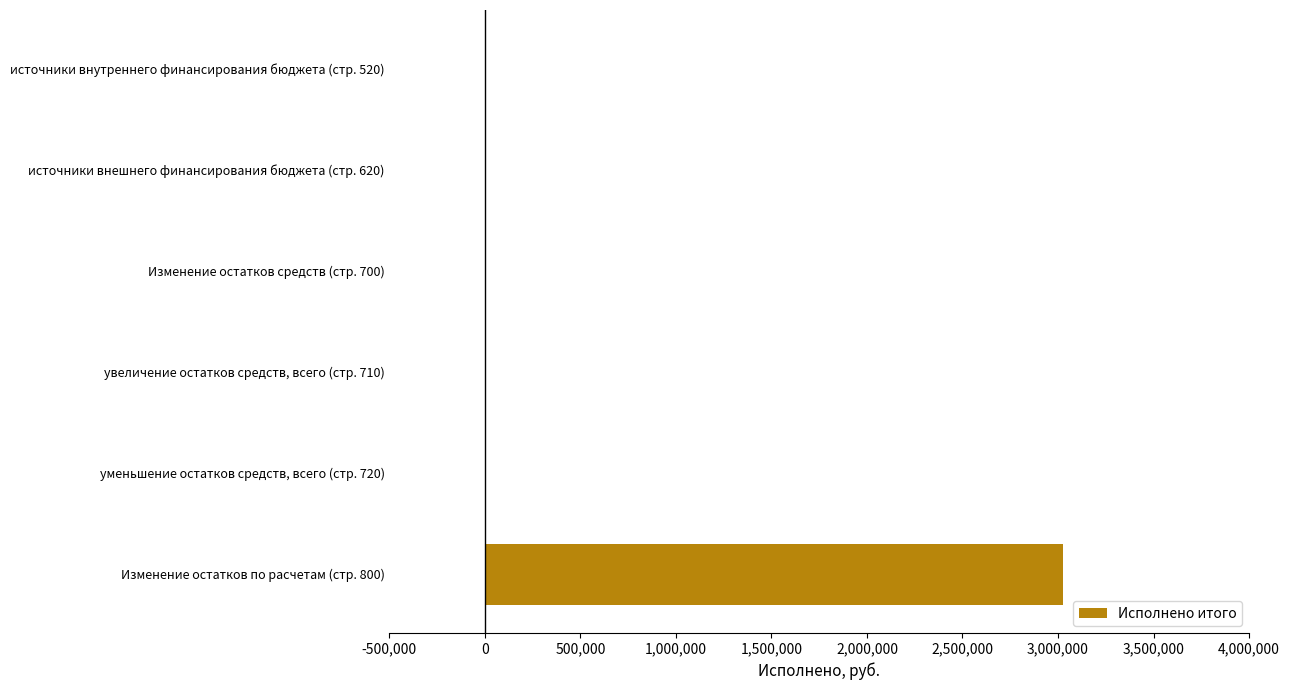

Count the number of categories in the chart.

6